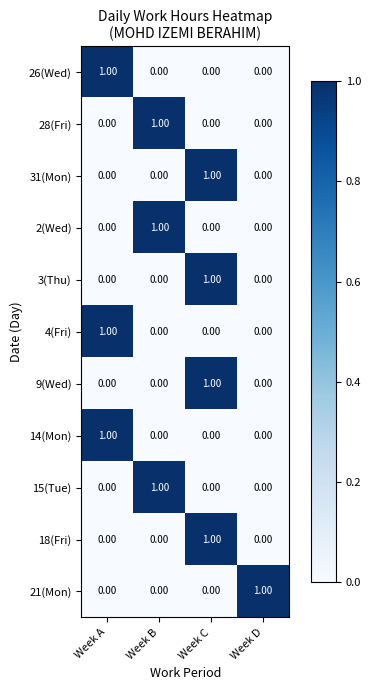

How many data points in 31(Mon) are above 0?

1